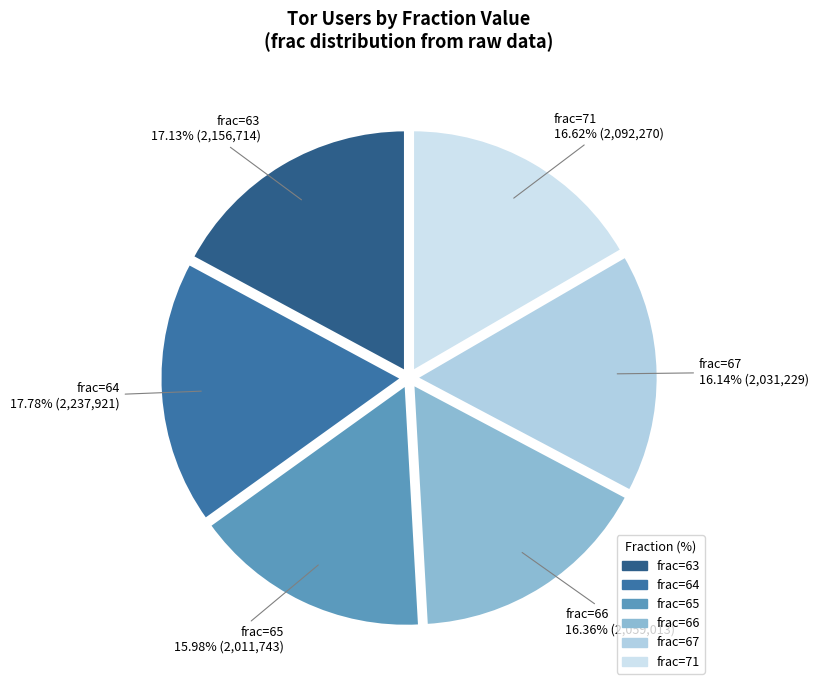

To the nearest percent, what is the difference between the largest and smallest slice percentages?

2%